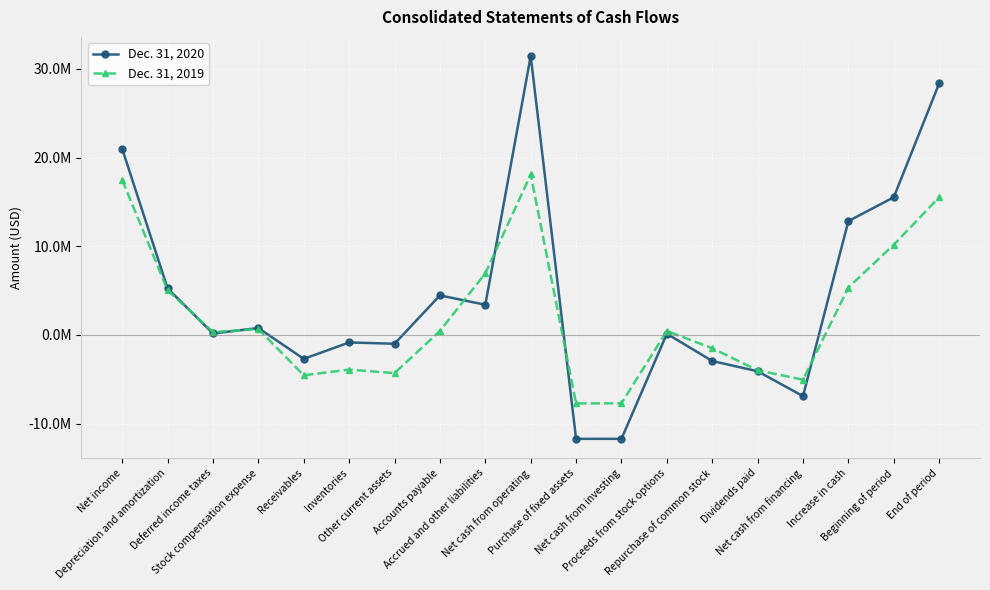

Reading left to right, extract all data points from this chart.

Dec. 31, 2020: 20964000	5240000	164000	780000	-2697000	-845000	-993000	4459000	3402000	31441000	-11716000	-11711000	136000	-2938000	-4093000	-6895000	12835000	15518000	28353000
Dec. 31, 2019: 17462000	5037000	328000	662000	-4547000	-3909000	-4302000	456000	6938000	18088000	-7719000	-7700000	444000	-1500000	-3987000	-5043000	5345000	10173000	15518000